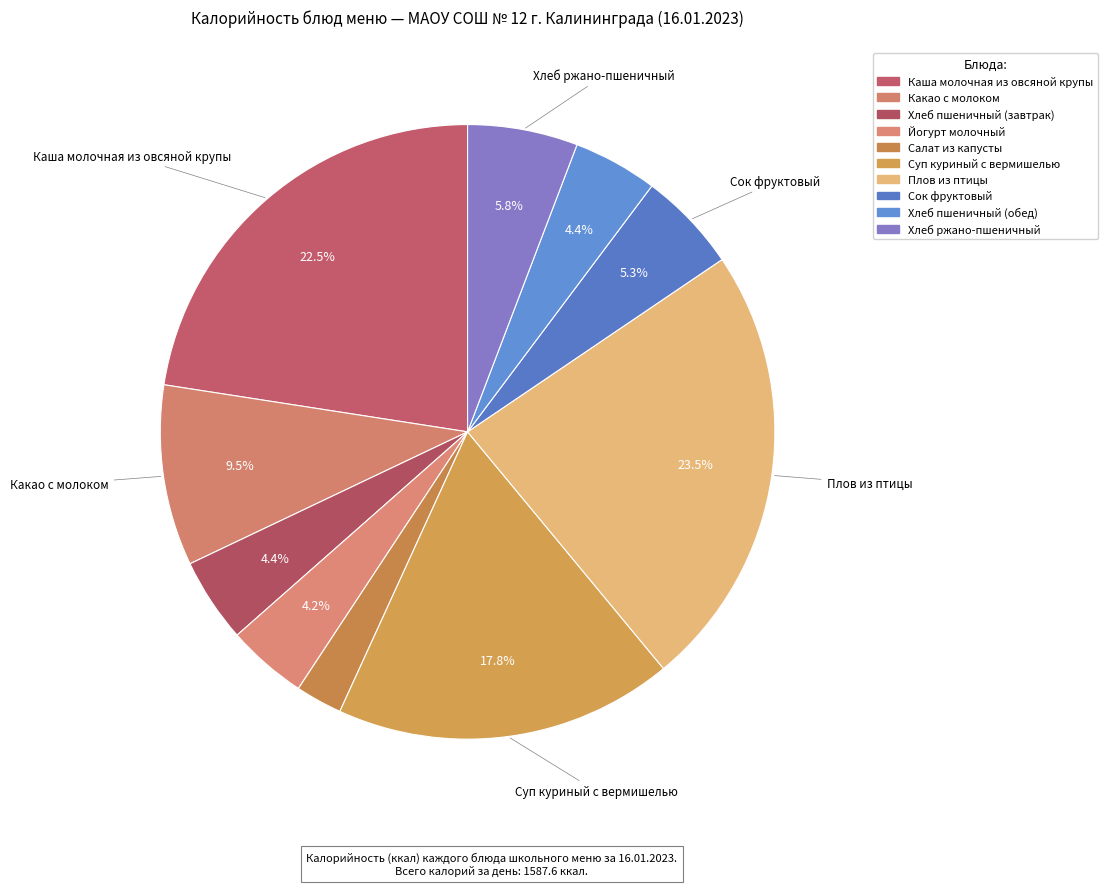

Count the number of slices in the pie.

10